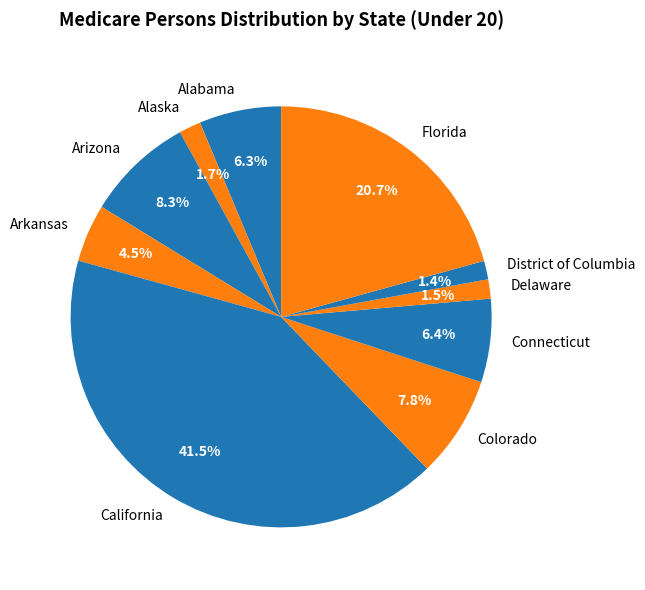

What portion of the pie excludes District of Columbia?

98.6%